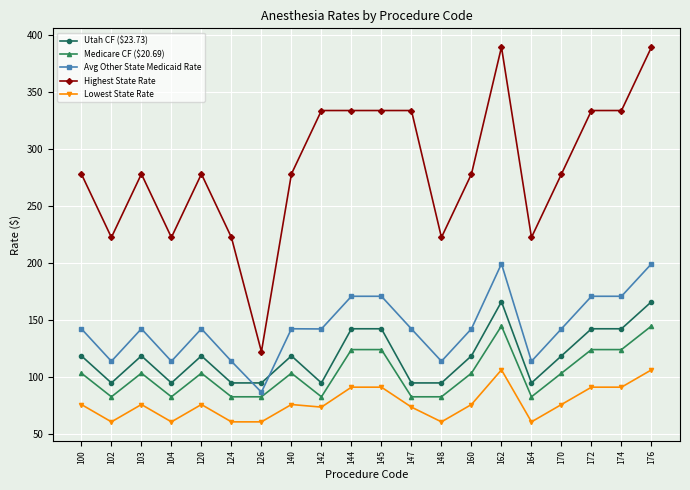

What is the total value across all series at 174?

862.2